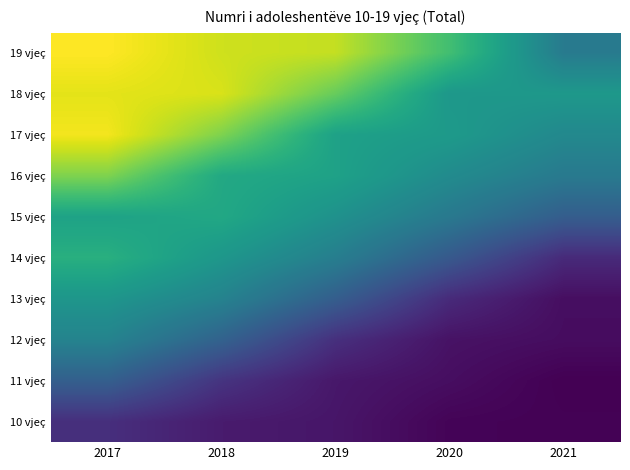

Which has a higher value, 2020 or 2021?

2020